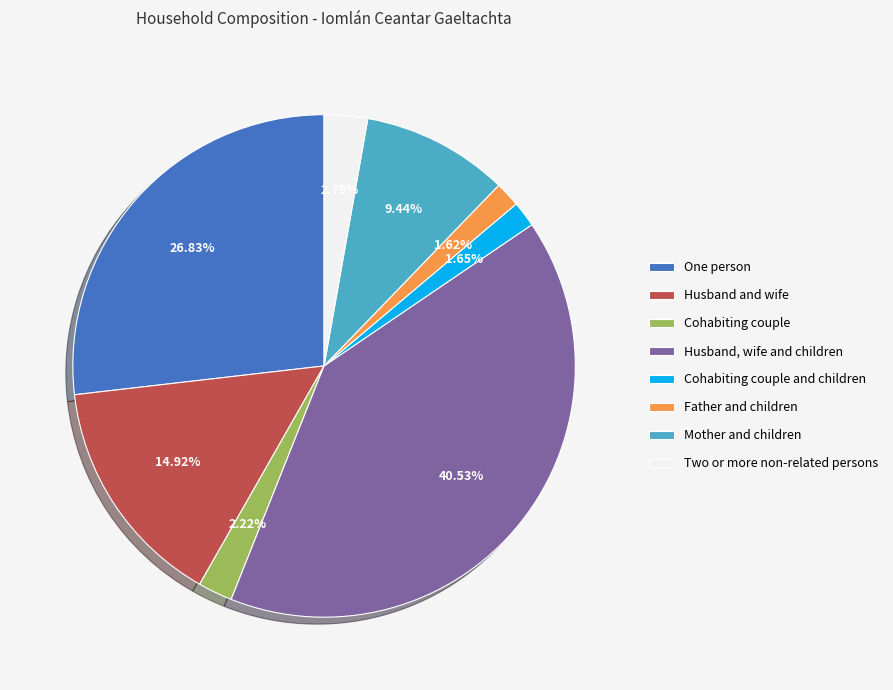

What percentage is the One person slice, to the nearest percent?

27%